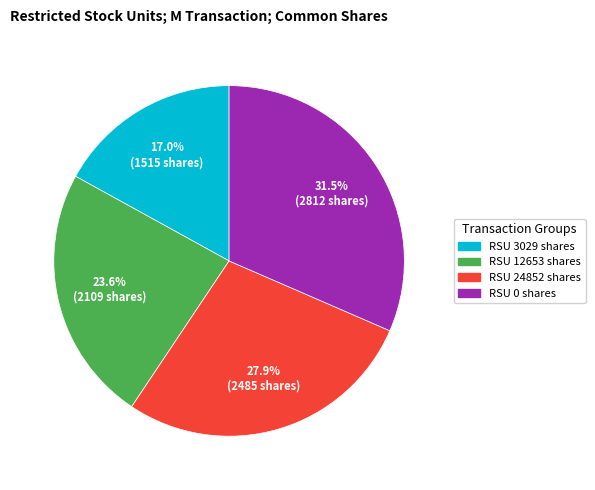

Is there a majority slice in this chart?

No